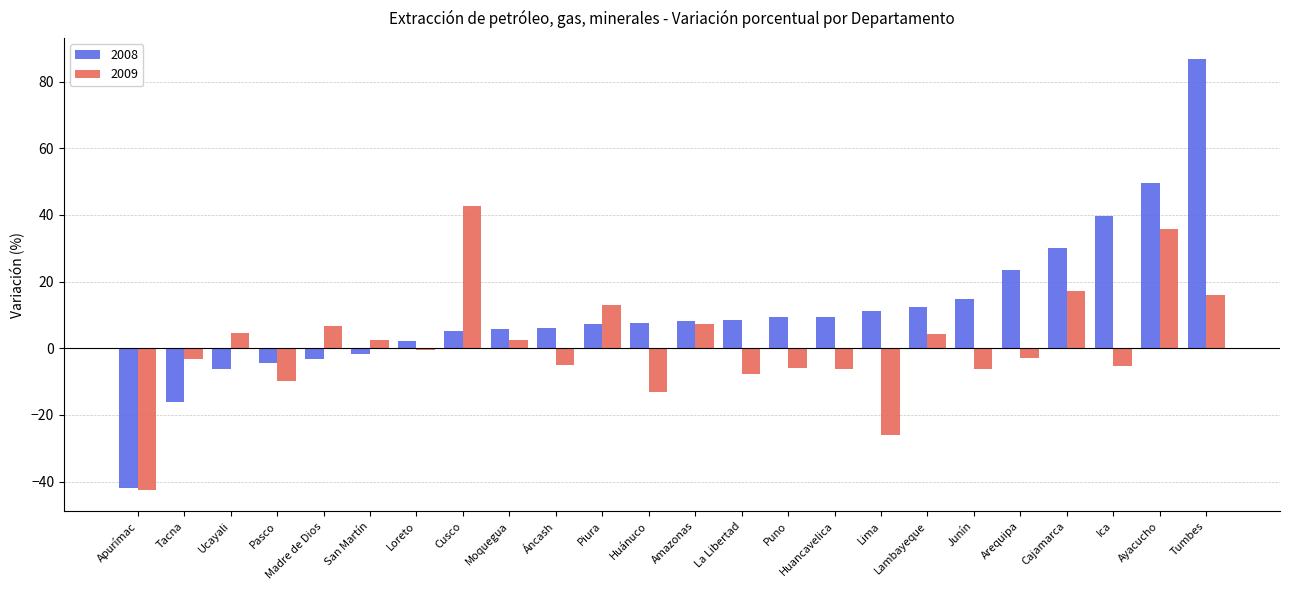

Which series changed the most between La Libertad and Tumbes?

2008